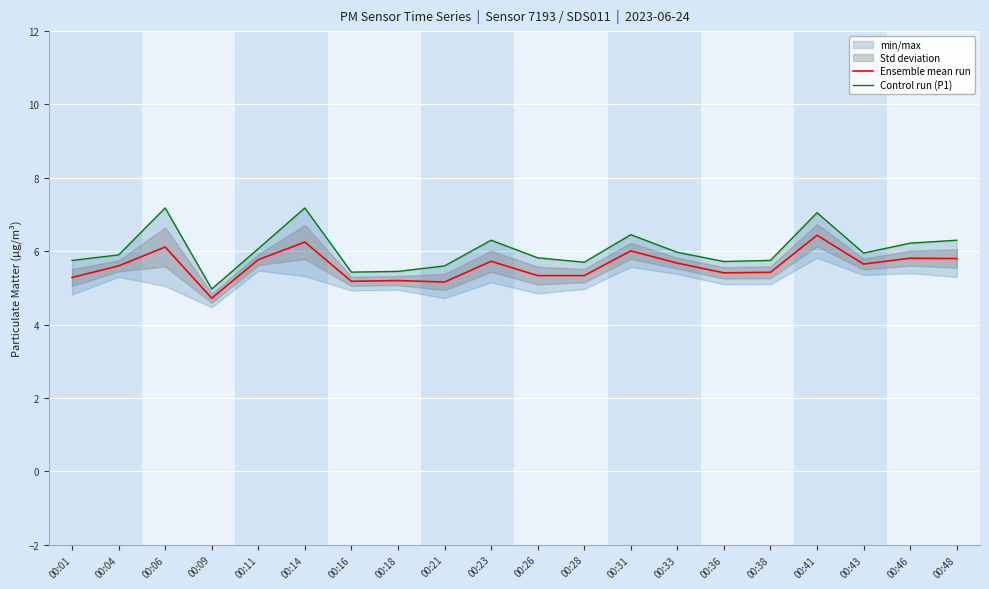

Which series has the largest range (max minus min)?

Control run (P1)